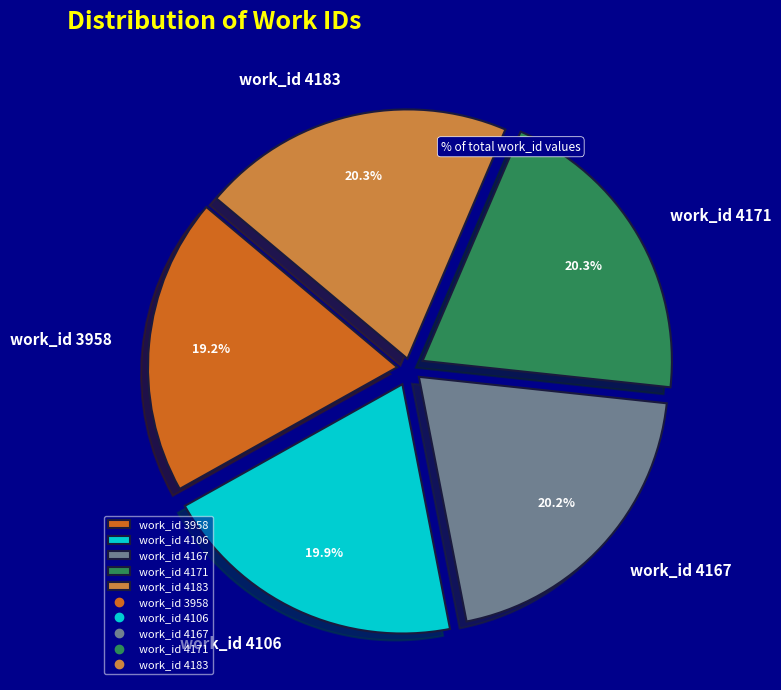

To the nearest percent, what percentage of the pie is work_id 4167?

20%